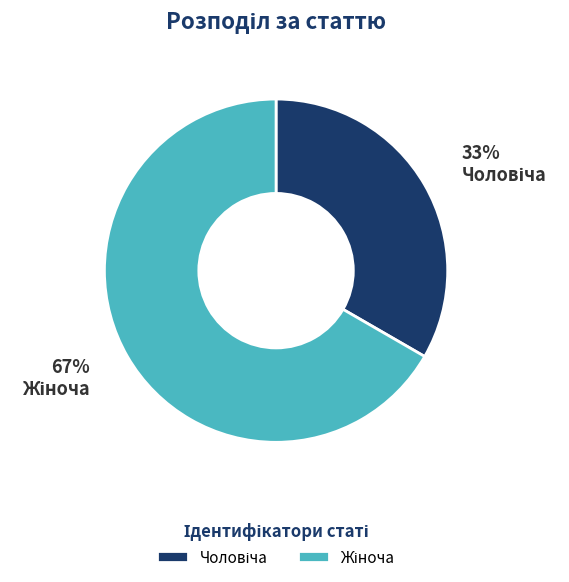

Does any single category account for the majority?

Yes